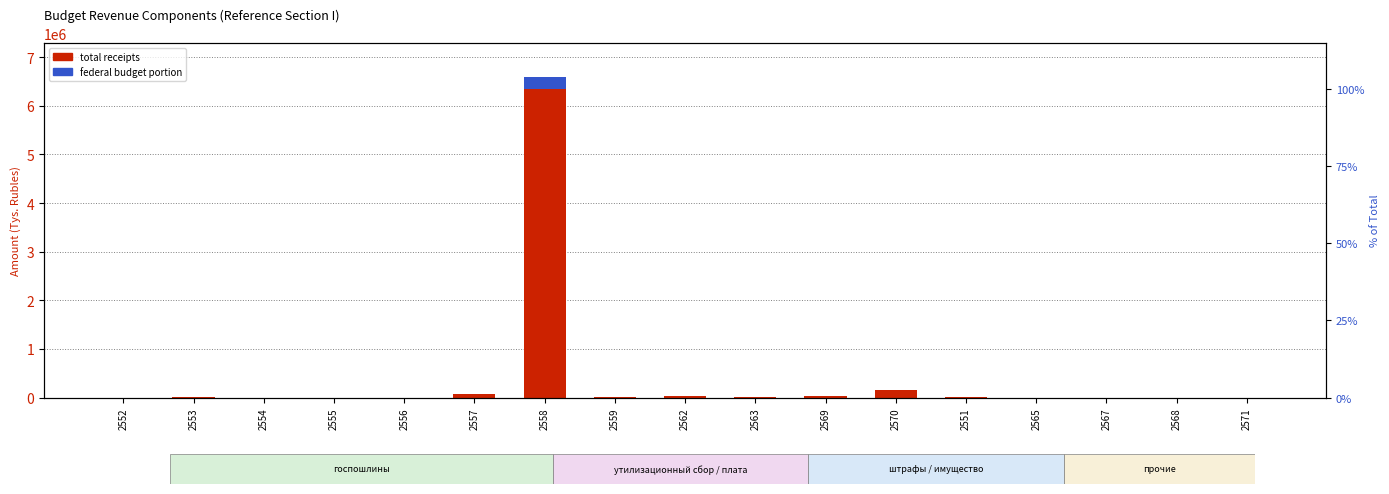

List the labels in order of federal budget portion value, smallest first.

2552, 2555, 2556, 2565, 2567, 2568, 2571, 2554, 2553, 2551, 2559, 2563, 2562, 2569, 2557, 2570, 2558